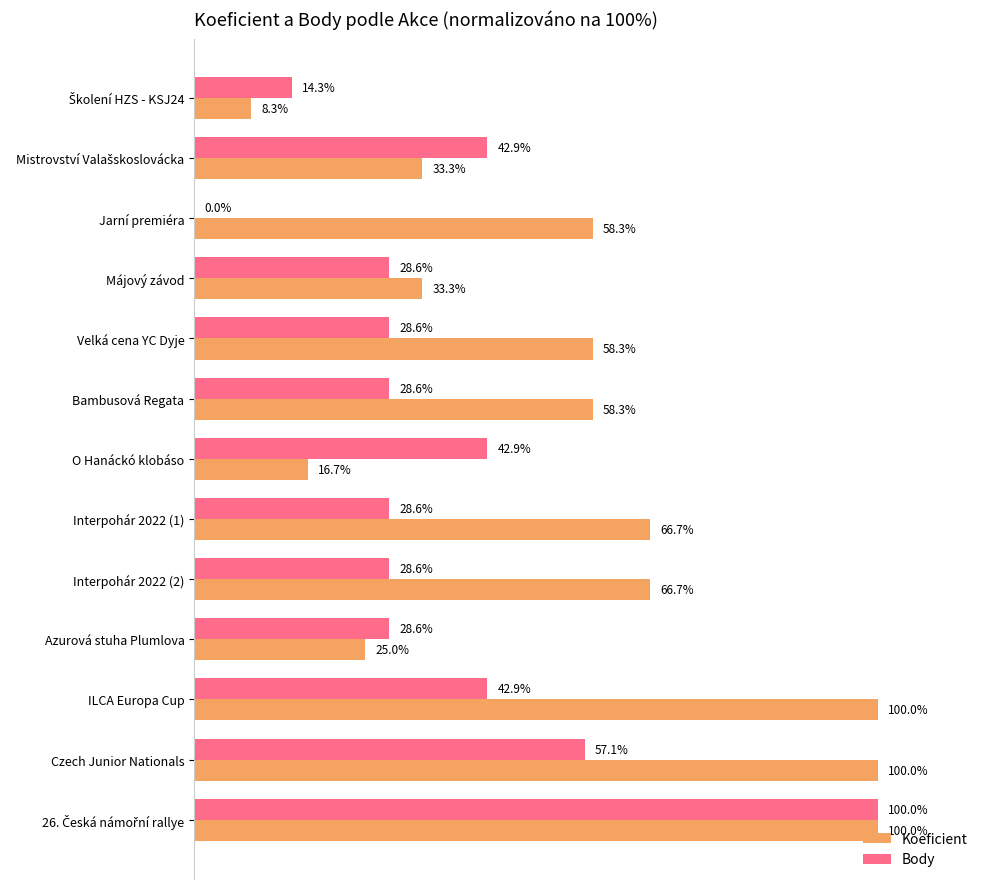

Which series has the largest total across all categories?

Koeficient